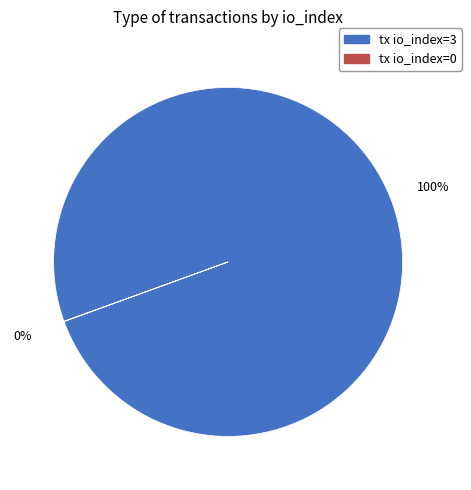

To the nearest percent, what percentage of the pie is tx io_index=3?

100%